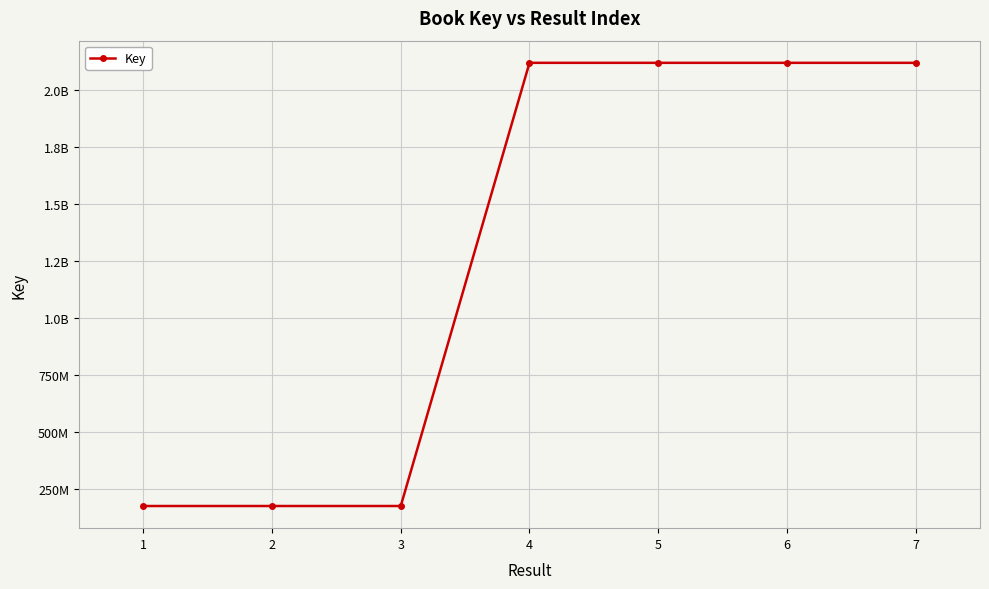

What is the sum of all values?

8997327906